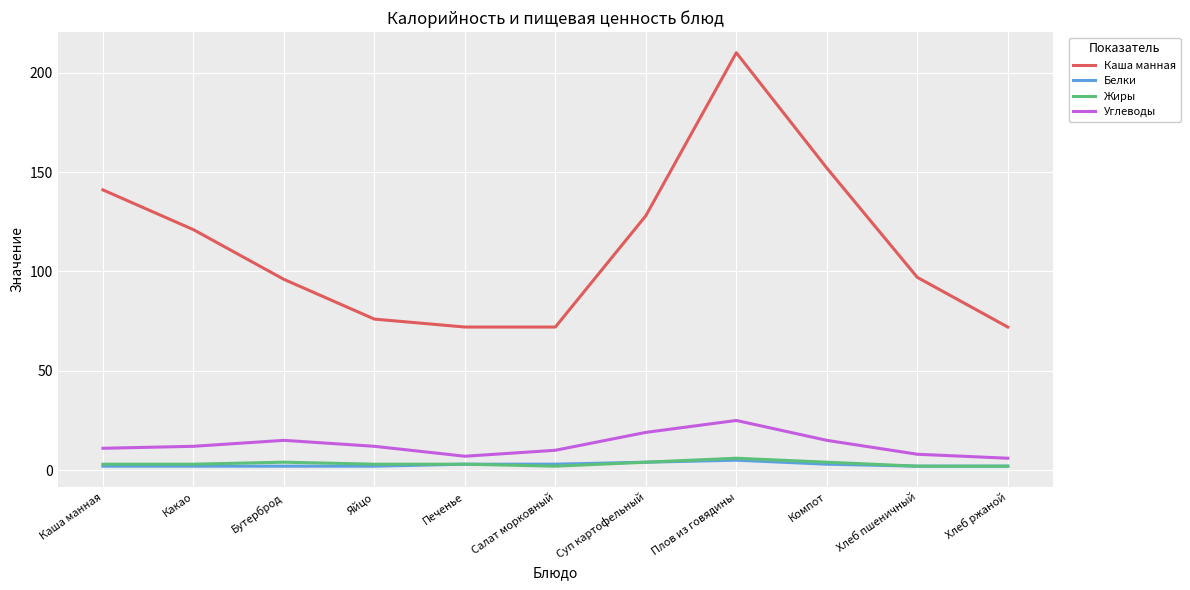

What is the highest value of the Жиры series?

6